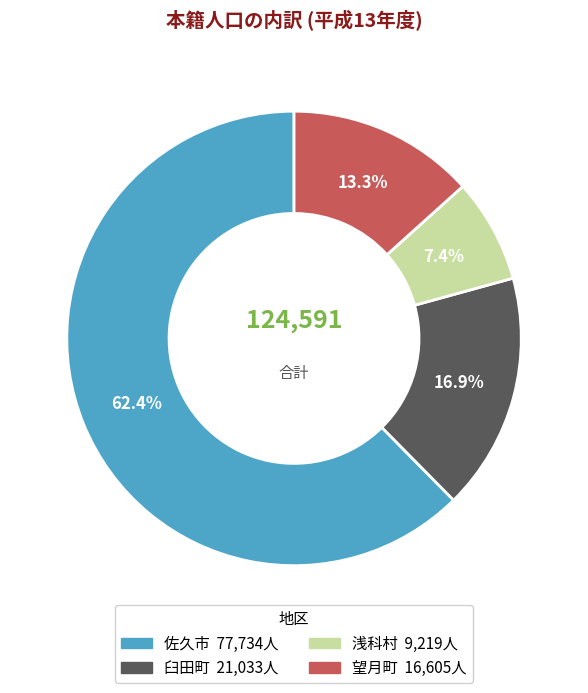

Count the number of slices in the pie.

4